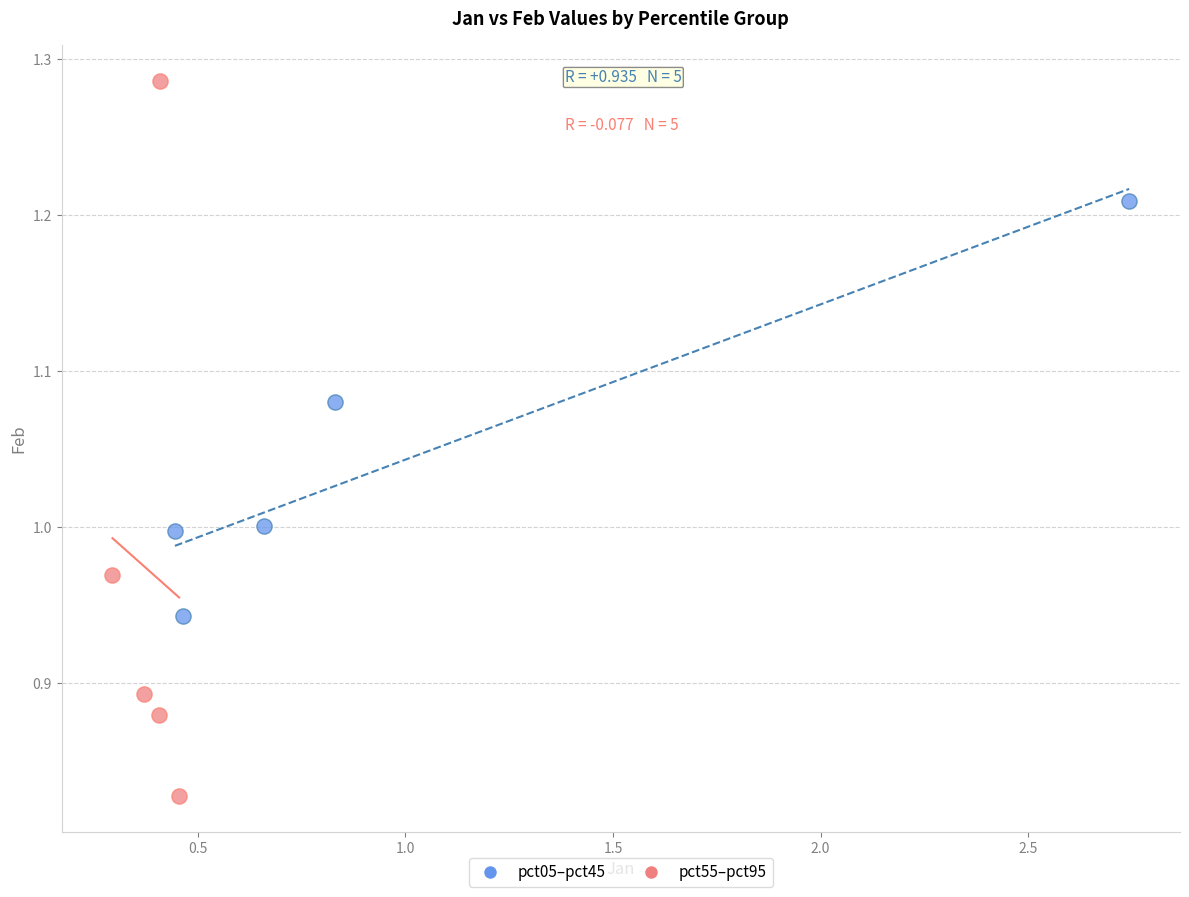

Which series reaches the maximum Y coordinate?

pct55–pct95